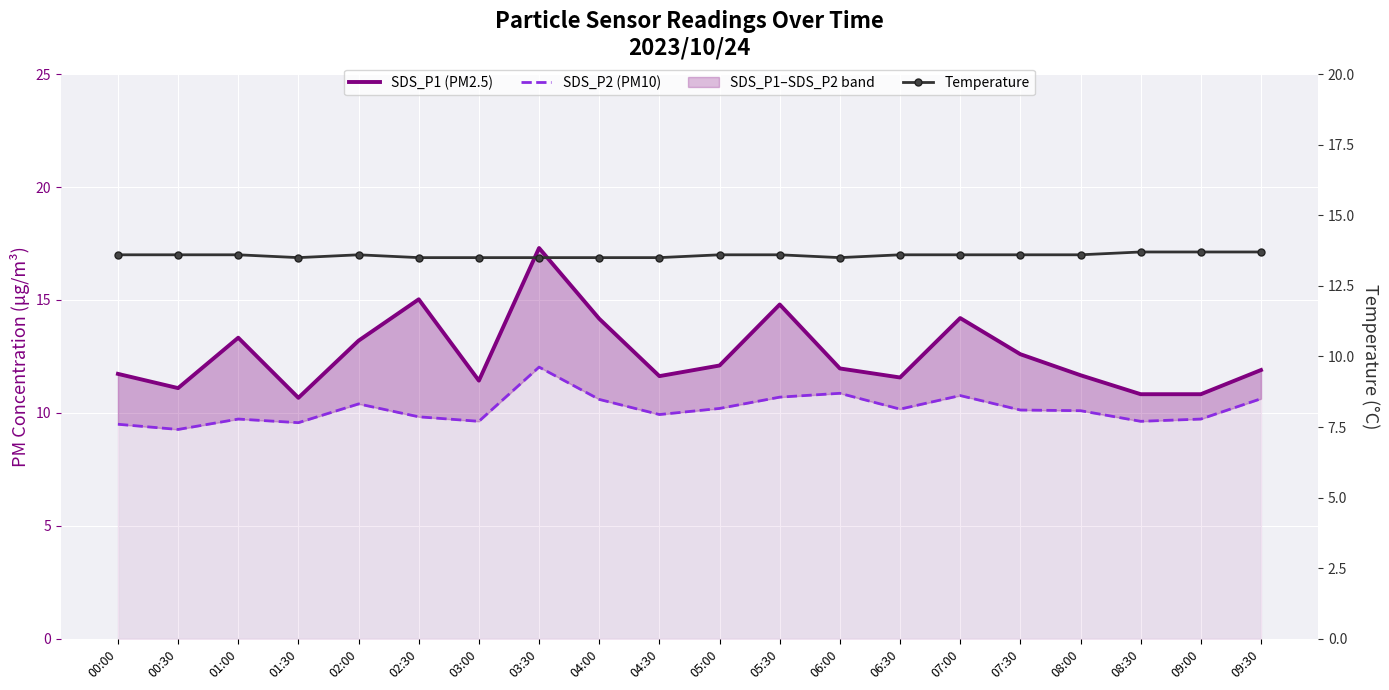

In Temperature, how many points are higher than both neighbors (excluding endpoints)?

1